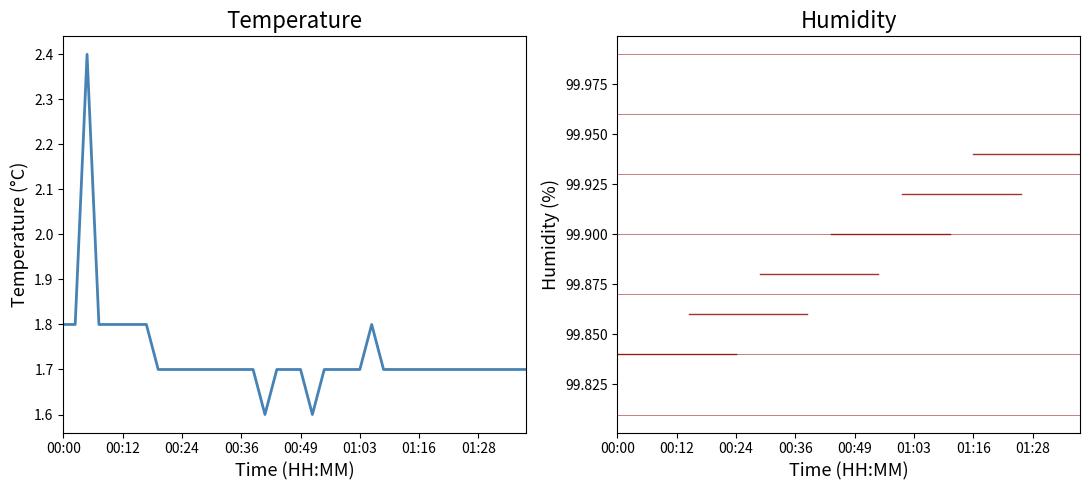

What is the smallest value displayed?

1.6